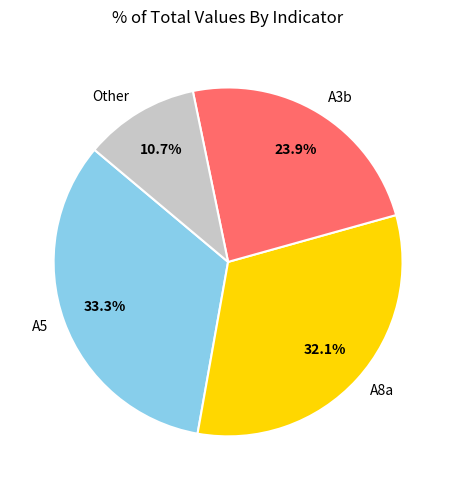

Does A8a account for over 50% of the chart?

No